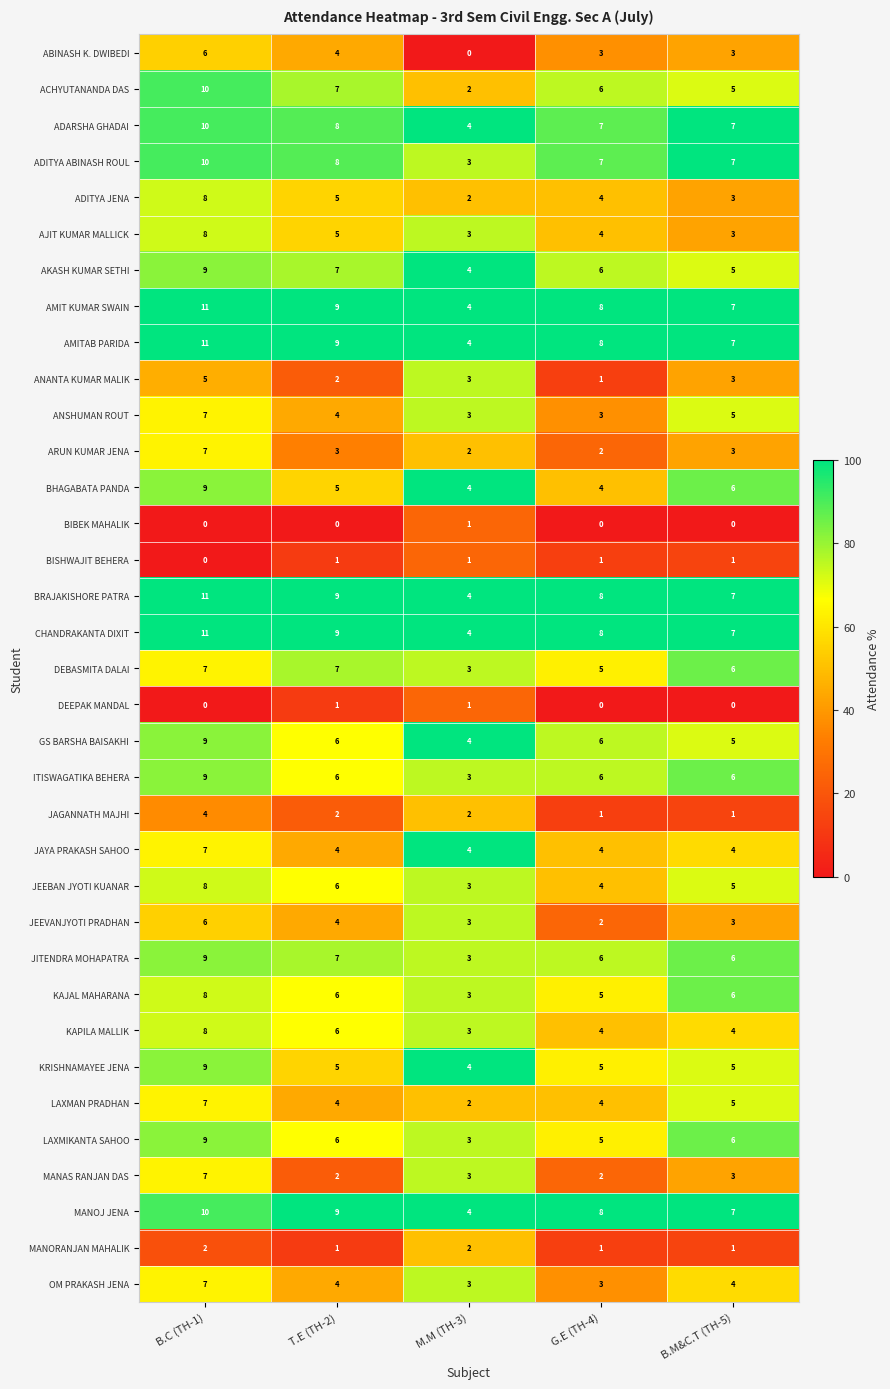

Which category has the highest value across all series?

B.C (TH-1)